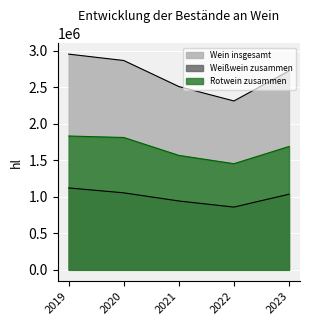

What is the difference between the second highest and minimum values in the Wein insgesamt series?

553996